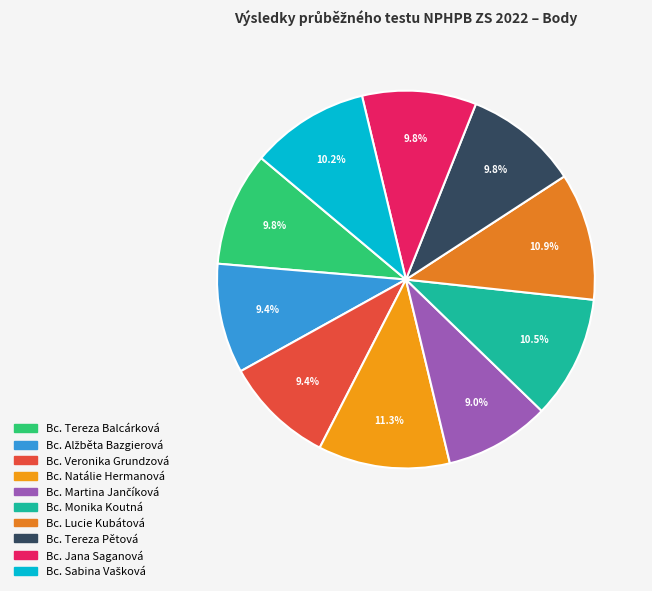

Is there a majority slice in this chart?

No